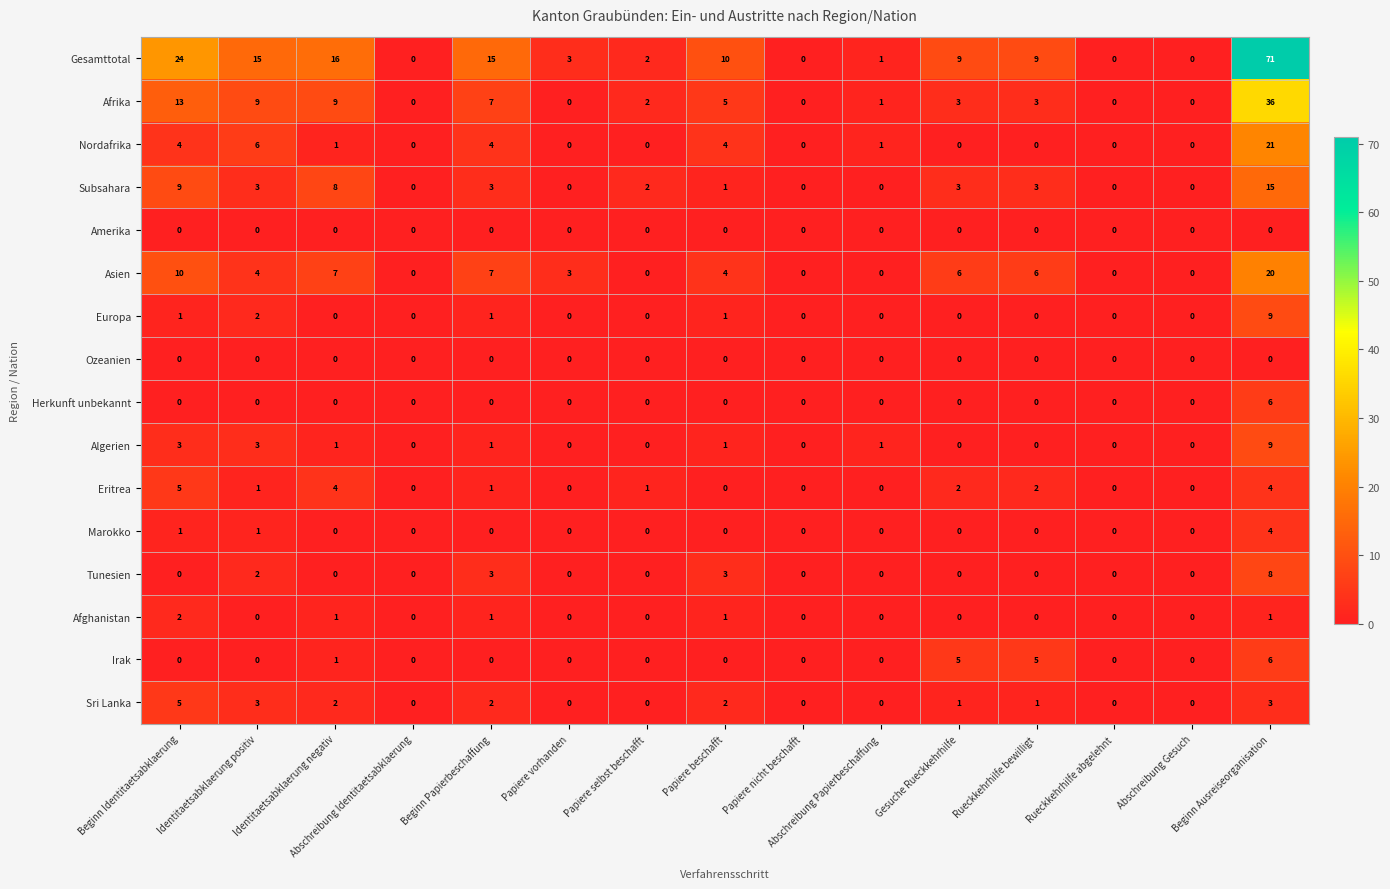

What is the average value of the Asien series?

4